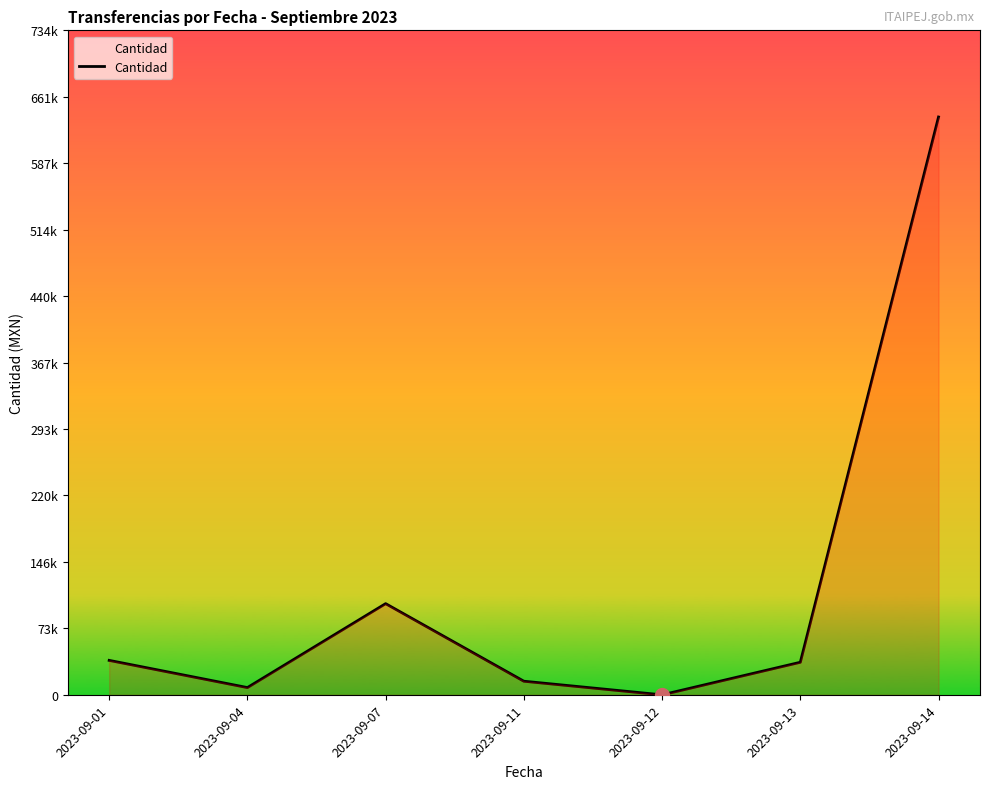

Is this an area chart (filled region under the line)?

Yes